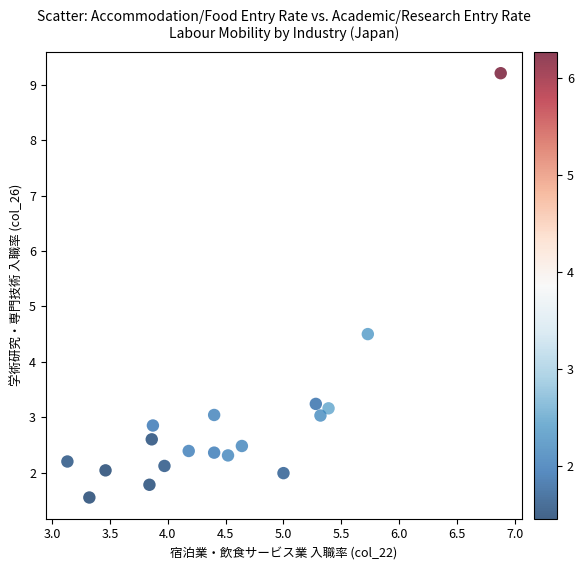

What is the range of X values (max minus min)?

3.8